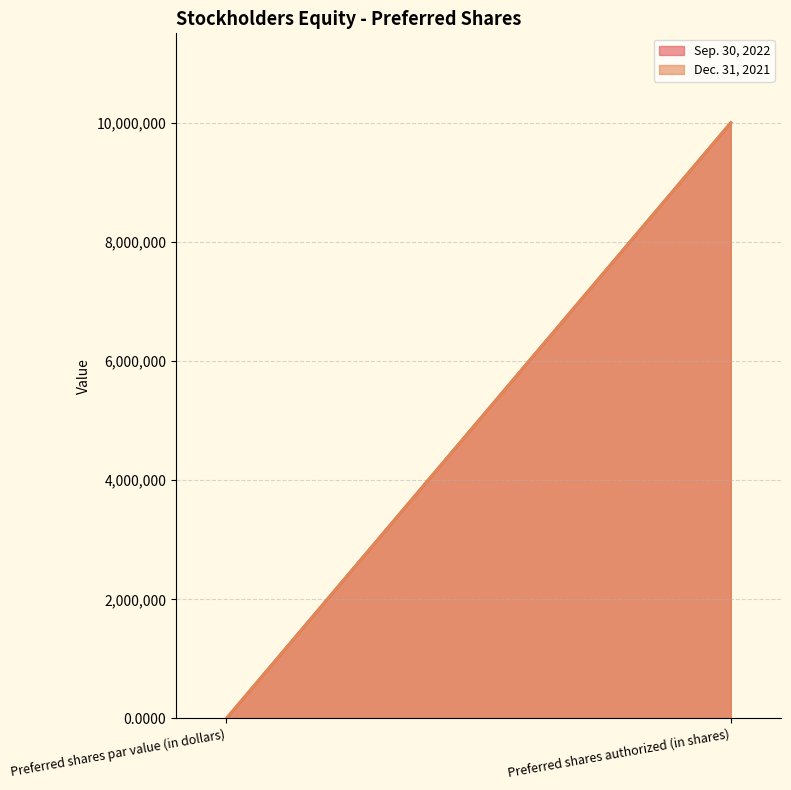

Is the value of Dec. 31, 2021 at Preferred shares authorized (in shares) greater than the value of Sep. 30, 2022 at Preferred shares par value (in dollars)?

Yes